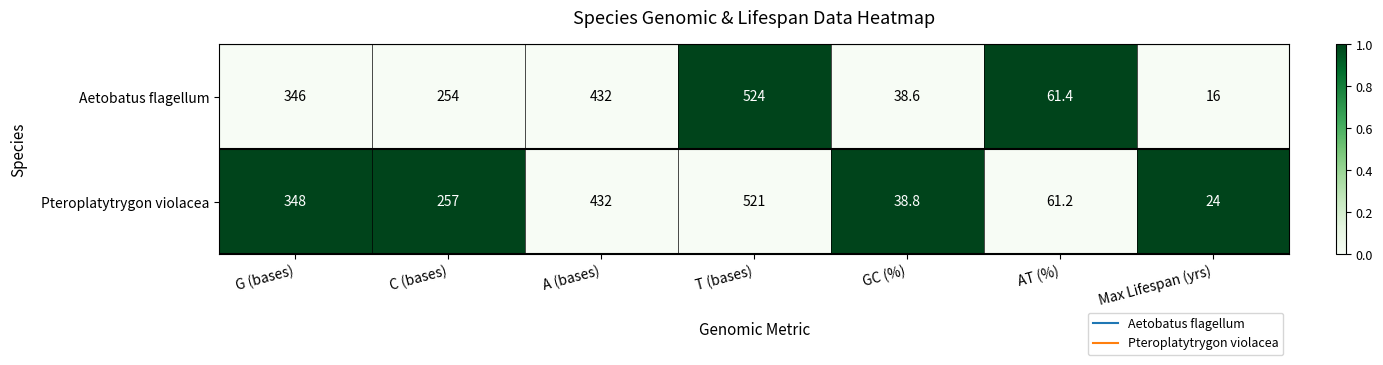

Rank the series by their maximum value, from lowest to highest.

Pteroplatytrygon violacea, Aetobatus flagellum